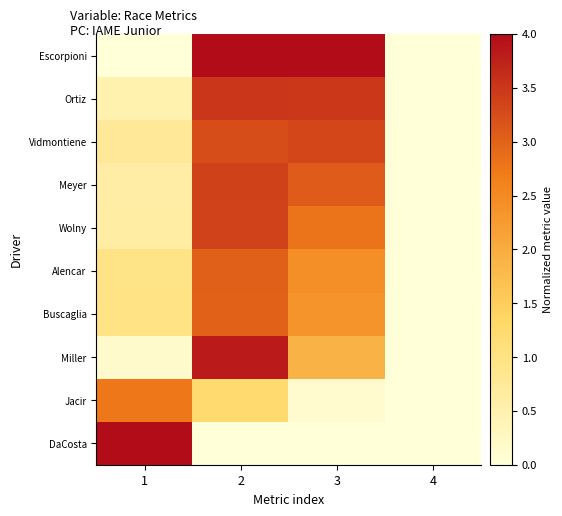

At which category is the sum across all series the highest?

2